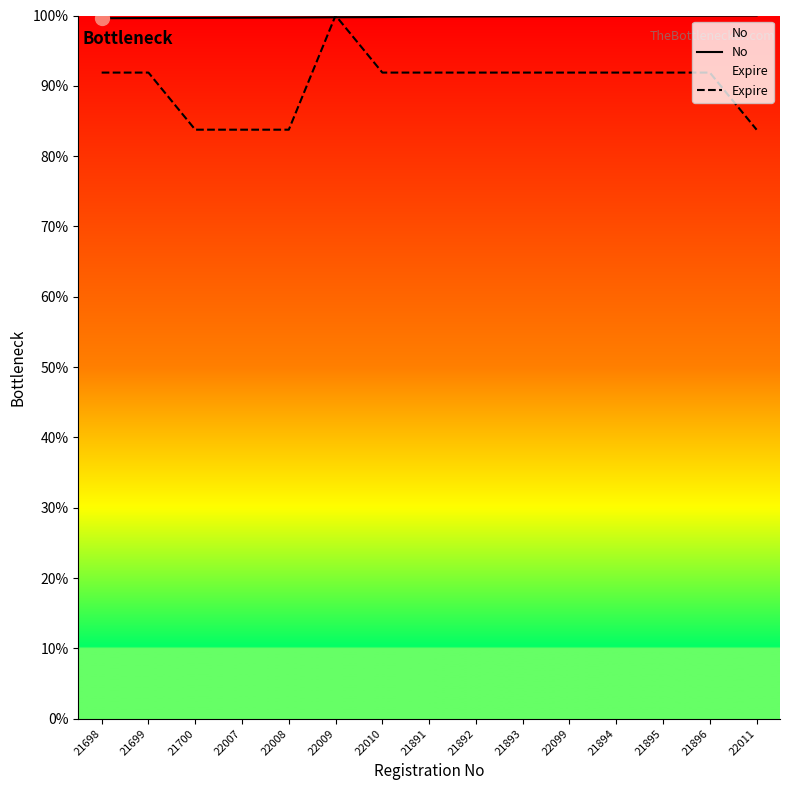

Which series has the largest range (max minus min)?

Expire